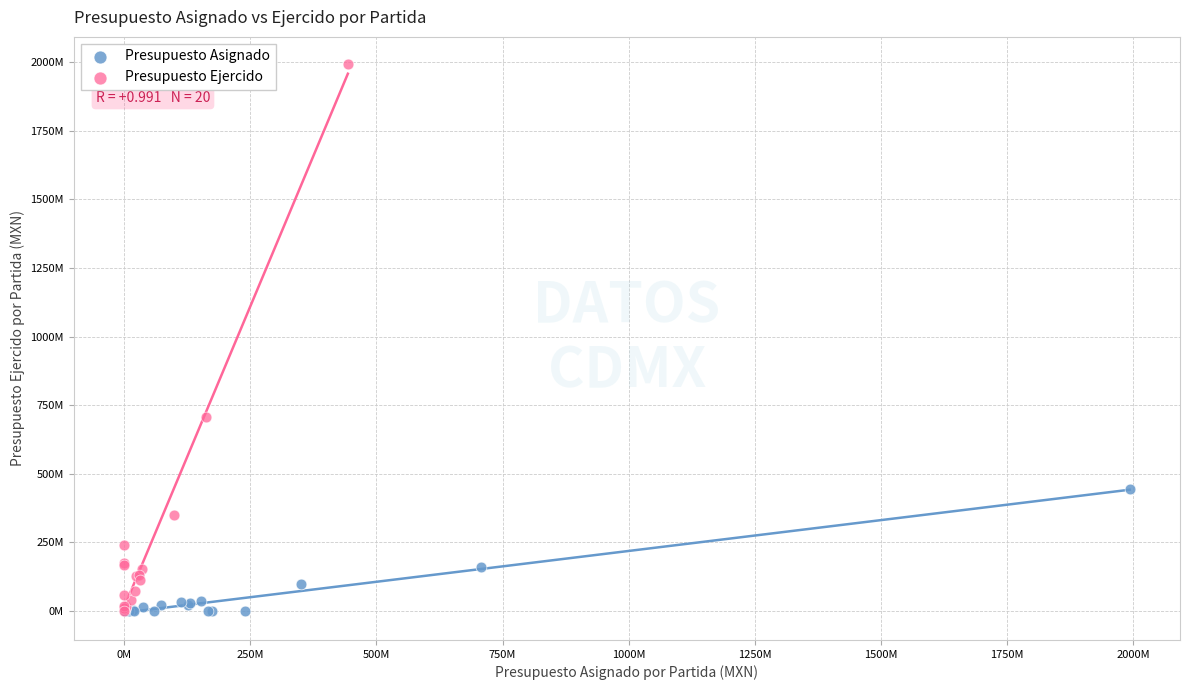

What are all the series names shown in the legend?

Presupuesto Asignado, Presupuesto Ejercido